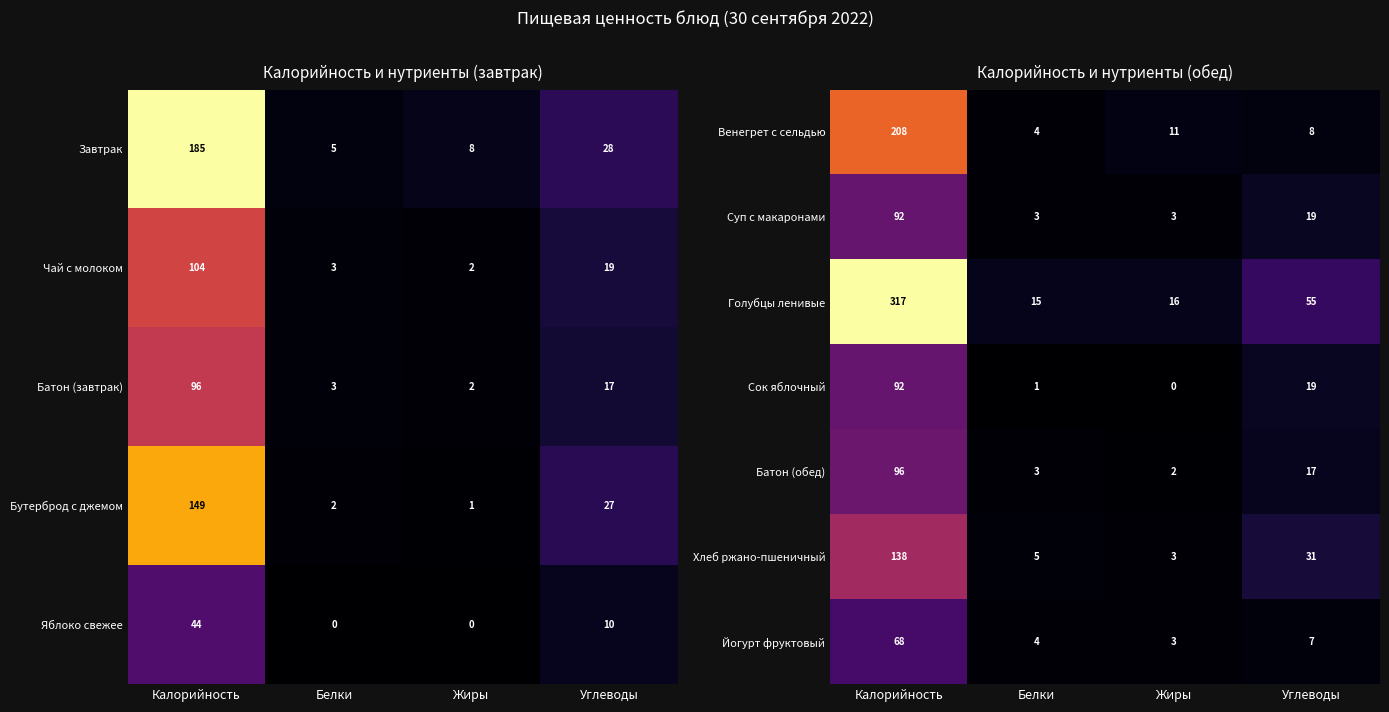

What is the lowest value of the Хлеб ржано-пшеничный series?

3